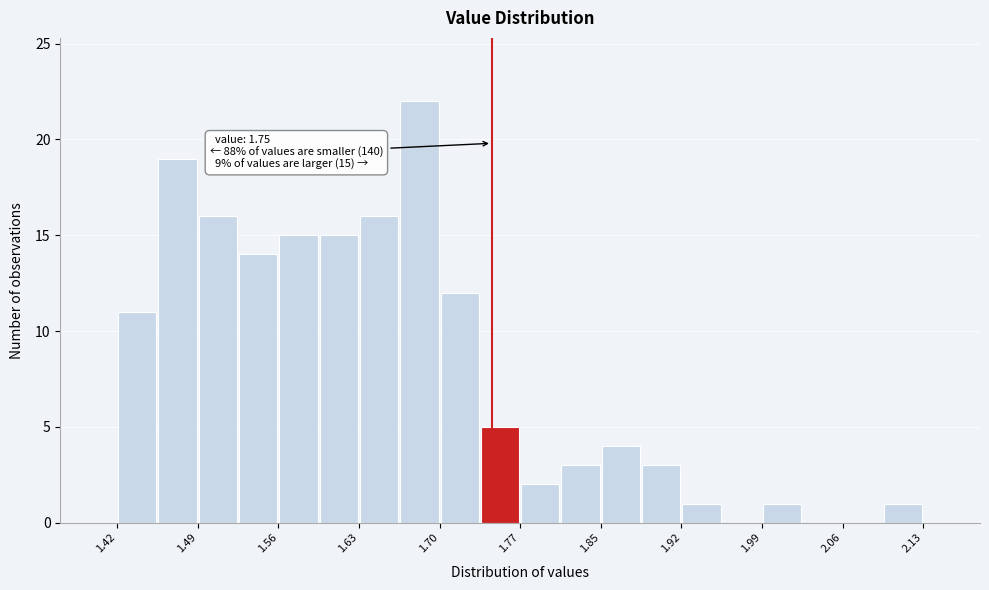

Around what value on the x-axis is the tallest bar? Give the approximate position of its centre, as read against the axis.

1.69